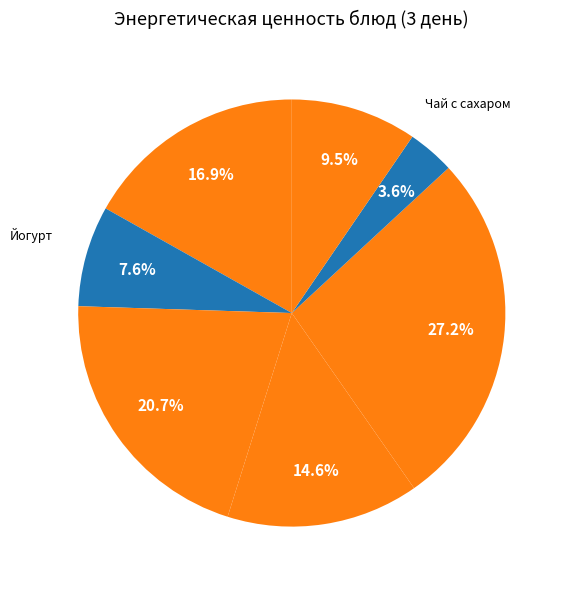

Which slice is the largest?

Каша кукурузная рассыпчатая